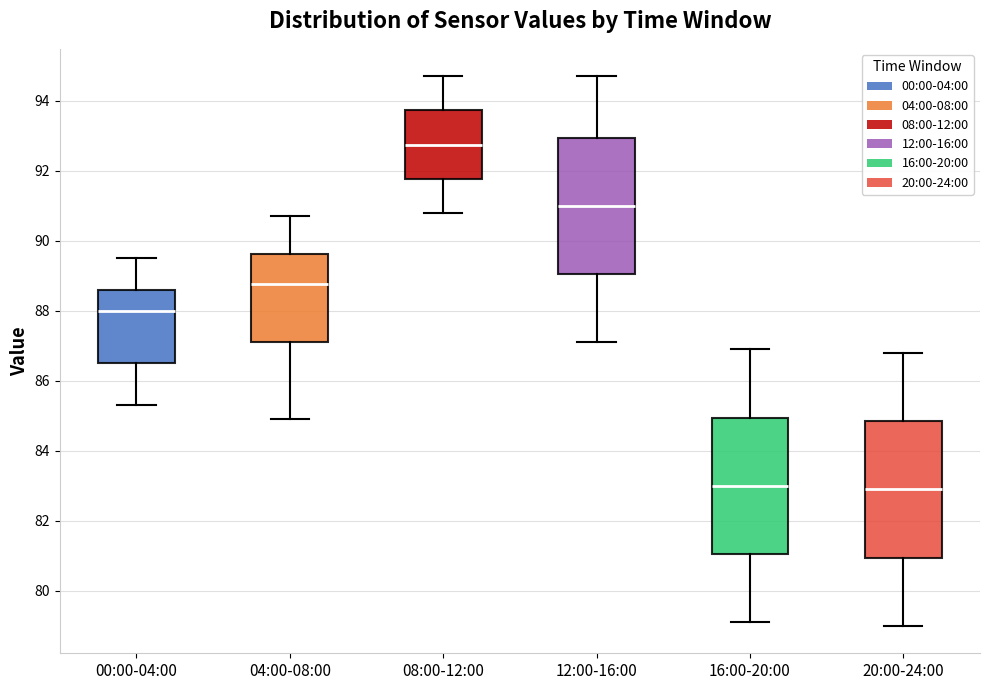

Where is the upper edge of the box for 20:00-24:00 on the y-axis? The values are not printed on the chart, so give them approximately, as read against the axis.

84.8